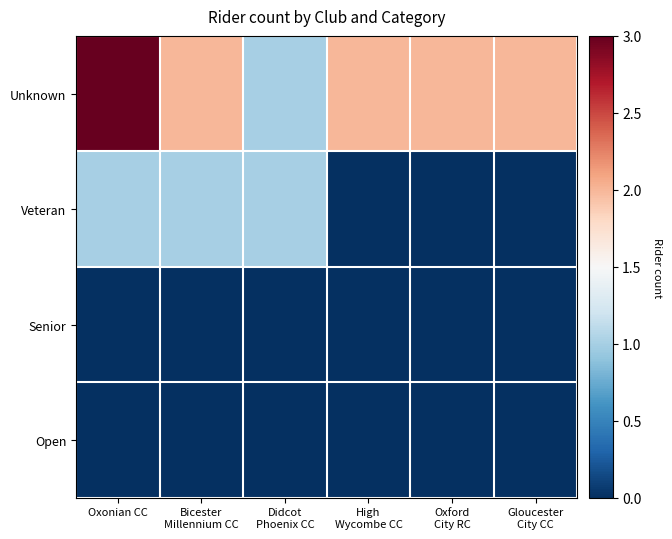

Reading right to left, extract all data points from this chart.

Unknown: Gloucester
City CC=2	Oxford
City RC=2	High
Wycombe CC=2	Didcot
Phoenix CC=1	Bicester
Millennium CC=2	Oxonian CC=3
Veteran: Gloucester
City CC=0	Oxford
City RC=0	High
Wycombe CC=0	Didcot
Phoenix CC=1	Bicester
Millennium CC=1	Oxonian CC=1
Senior: Gloucester
City CC=0	Oxford
City RC=0	High
Wycombe CC=0	Didcot
Phoenix CC=0	Bicester
Millennium CC=0	Oxonian CC=0
Open: Gloucester
City CC=0	Oxford
City RC=0	High
Wycombe CC=0	Didcot
Phoenix CC=0	Bicester
Millennium CC=0	Oxonian CC=0